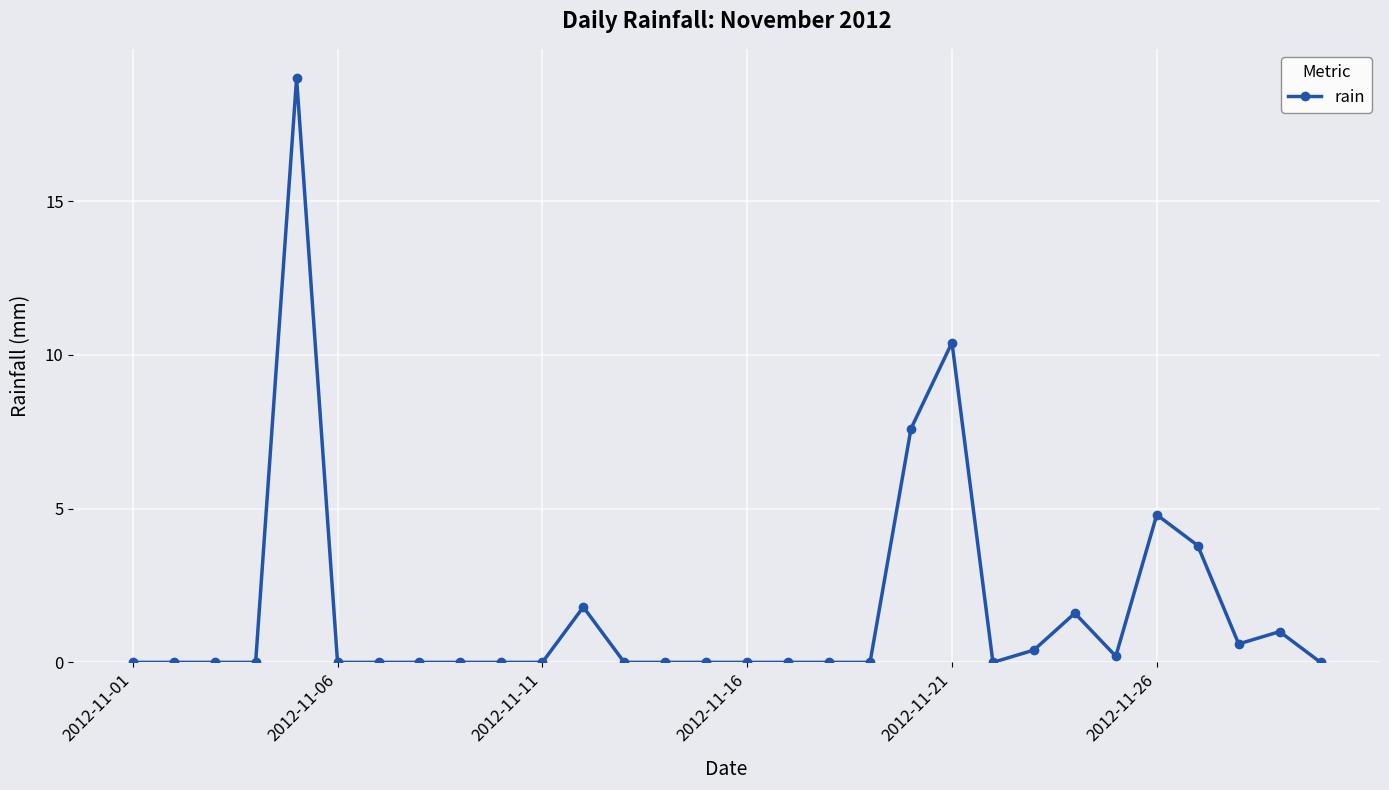

True or false: there are more than 1 points higher than both neighbors.

True